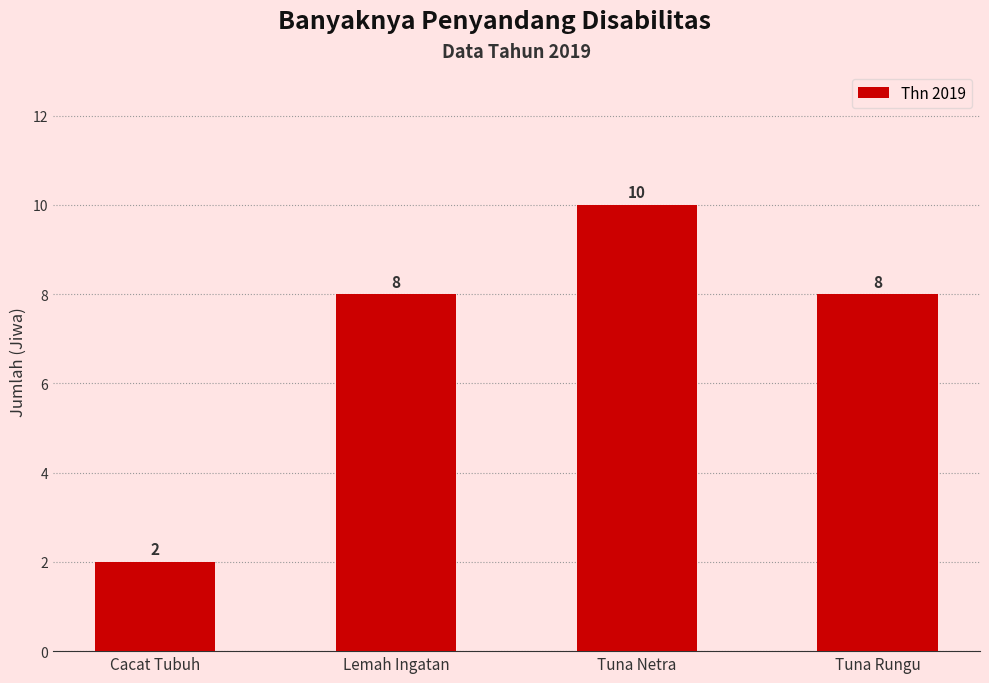

What is the label of the 1st bar from the left?

Cacat Tubuh